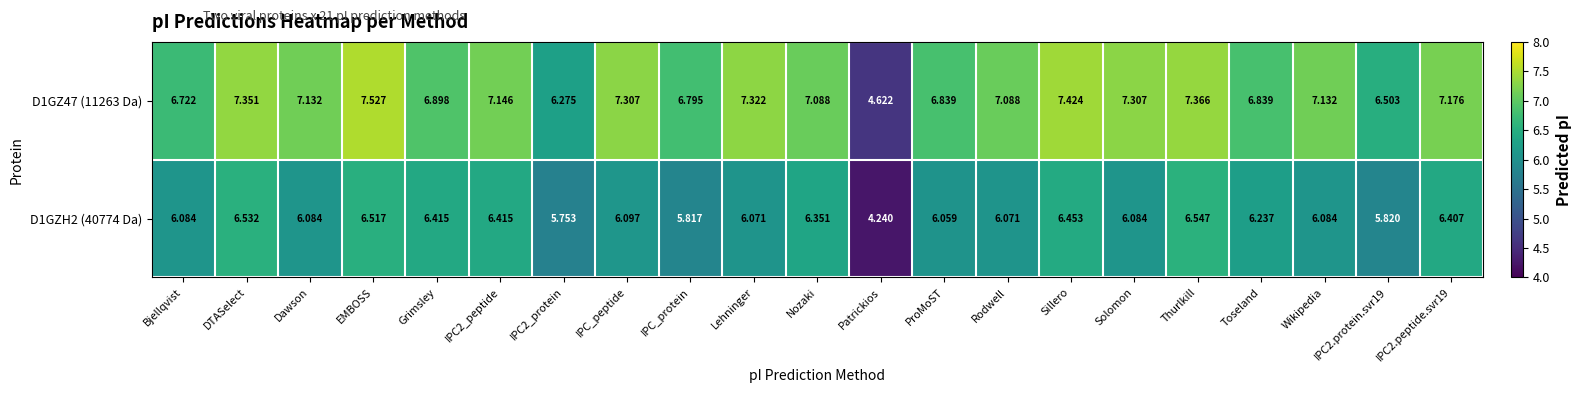

At Wikipedia, list the series in order from smallest to largest.

D1GZH2 (40774 Da), D1GZ47 (11263 Da)